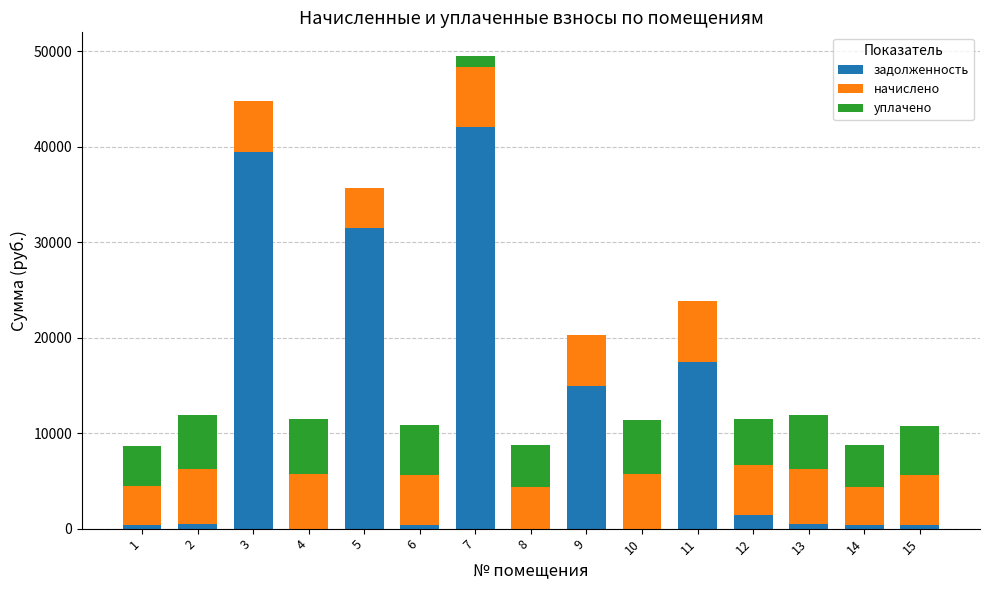

Are the bars horizontal?

No